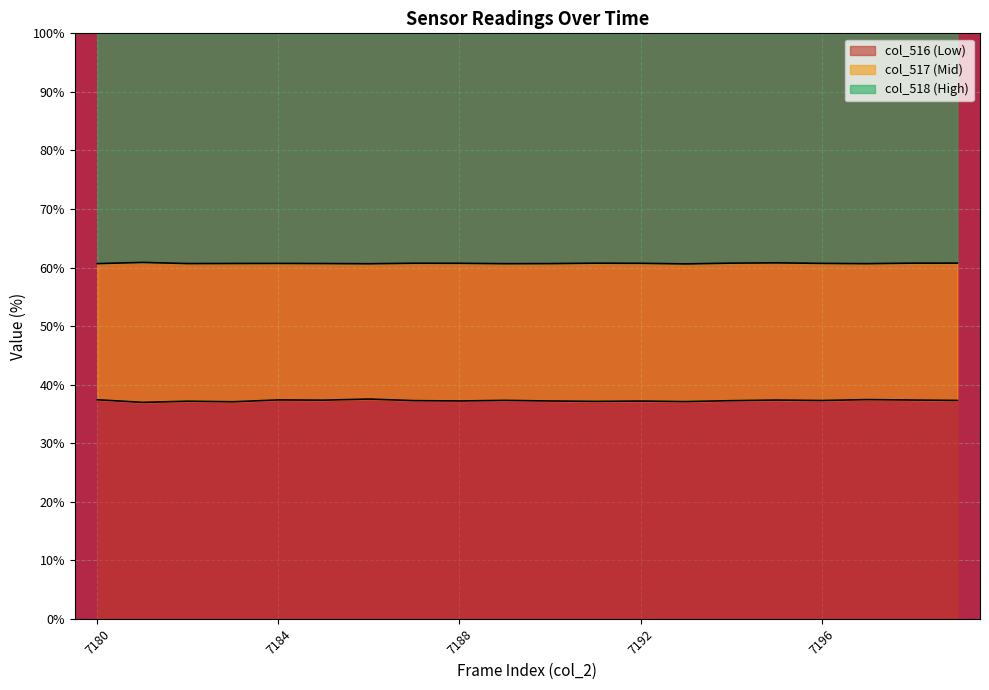

Reading left to right, extract all data points from this chart.

col_516: 37.4	37.0	37.2	37.1	37.4	37.3	37.5	37.3	37.2	37.3	37.2	37.1	37.2	37.1	37.3	37.4	37.3	37.4	37.4	37.3
col_517: 60.7	60.9	60.7	60.7	60.7	60.7	60.6	60.7	60.7	60.7	60.7	60.7	60.7	60.6	60.8	60.8	60.7	60.7	60.8	60.8